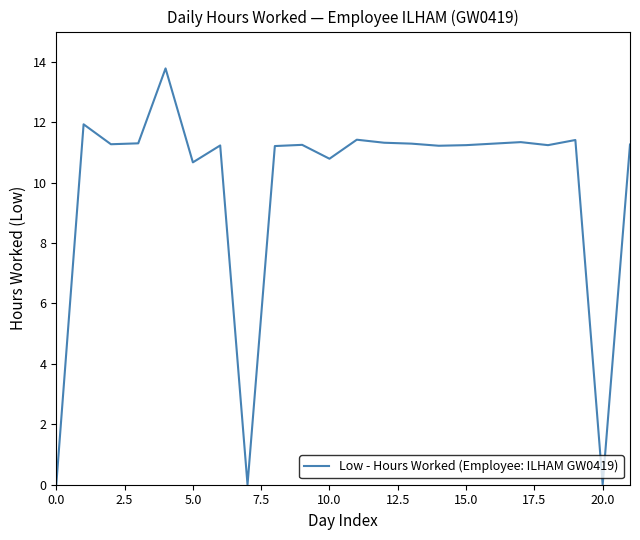

What is the difference between the maximum and minimum values?

13.8